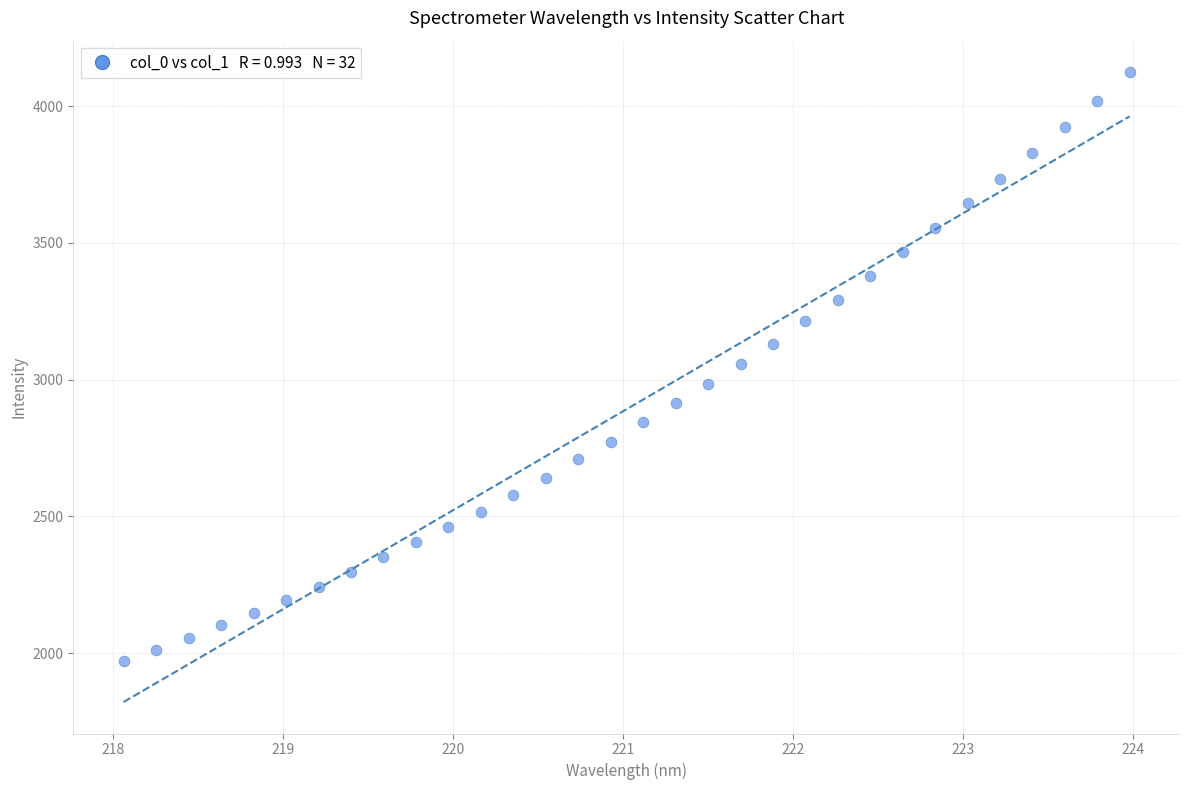

What is the range of Y values (max minus min)?

2154.0